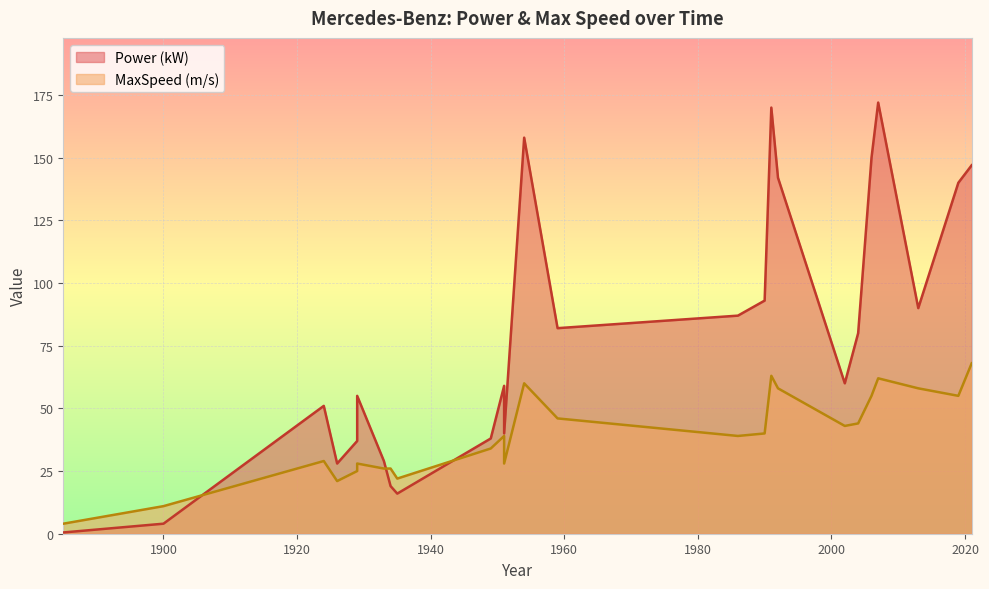

Reading left to right, extract all data points from this chart.

Power (kW): 1885=0.5	1900=4.0	1924=51.0	1926=28.0	1929=37.0	1929=55.0	1933=29.0	1934=19.0	1935=16.0	1949=38.0	1951=59.0	1951=40.0	1954=158.0	1959=82.0	1986=87.0	1990=93.0	1991=170.0	1992=142.0	2002=60.0	2004=80.0	2006=150.0	2007=172.0	2013=90.0	2019=140.0	2021=147.0
MaxSpeed (m/s): 1885=4.0	1900=11.0	1924=29.0	1926=21.0	1929=25.0	1929=28.0	1933=26.0	1934=26.0	1935=22.0	1949=34.0	1951=39.0	1951=28.0	1954=60.0	1959=46.0	1986=39.0	1990=40.0	1991=63.0	1992=58.0	2002=43.0	2004=44.0	2006=55.0	2007=62.0	2013=58.0	2019=55.0	2021=68.0